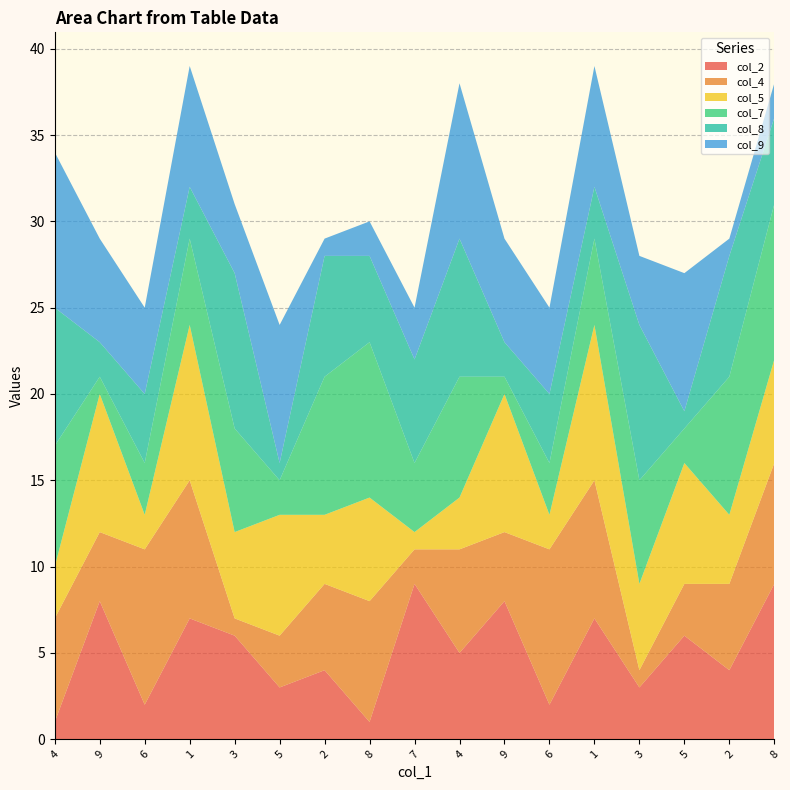

Reading left to right, what are all the values shown in this chart?

col_2: 4=1	9=8	6=2	1=7	3=6	5=3	2=4	8=1	7=9	4=5	9=8	6=2	1=7	3=3	5=6	2=4	8=9
col_4: 4=6	9=4	6=9	1=8	3=1	5=3	2=5	8=7	7=2	4=6	9=4	6=9	1=8	3=1	5=3	2=5	8=7
col_5: 4=3	9=8	6=2	1=9	3=5	5=7	2=4	8=6	7=1	4=3	9=8	6=2	1=9	3=5	5=7	2=4	8=6
col_7: 4=7	9=1	6=3	1=5	3=6	5=2	2=8	8=9	7=4	4=7	9=1	6=3	1=5	3=6	5=2	2=8	8=9
col_8: 4=8	9=2	6=4	1=3	3=9	5=1	2=7	8=5	7=6	4=8	9=2	6=4	1=3	3=9	5=1	2=7	8=5
col_9: 4=9	9=6	6=5	1=7	3=4	5=8	2=1	8=2	7=3	4=9	9=6	6=5	1=7	3=4	5=8	2=1	8=2